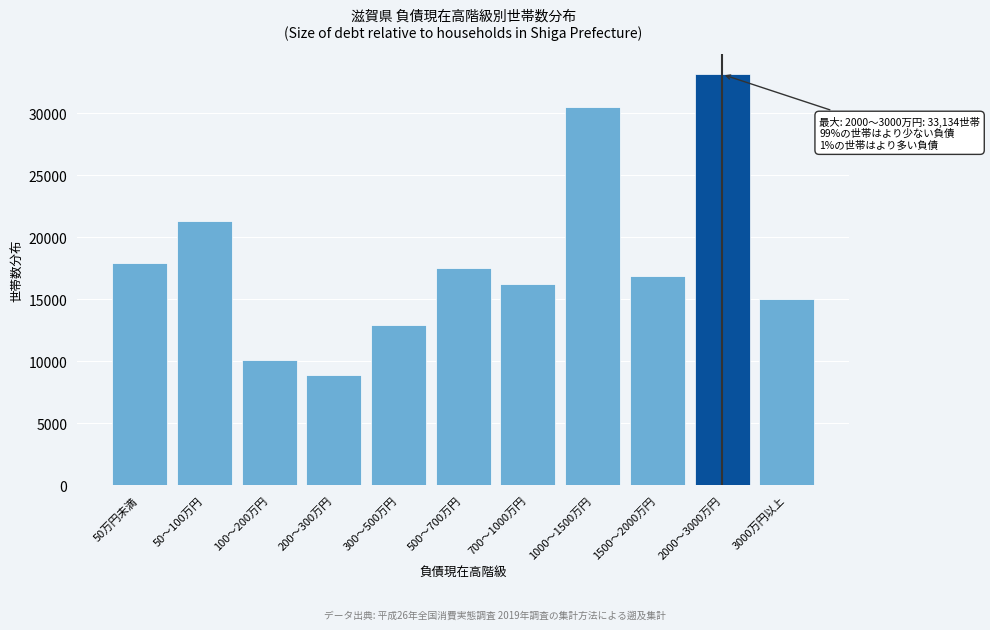

Reading left to right, what are all the values shown in this chart?

50万円未満=17897	50～100万円=21337	100～200万円=10079	200～300万円=8924	300～500万円=12913	500～700万円=17557	700～1000万円=16240	1000～1500万円=30497	1500～2000万円=16841	2000～3000万円=33134	3000万円以上=15032